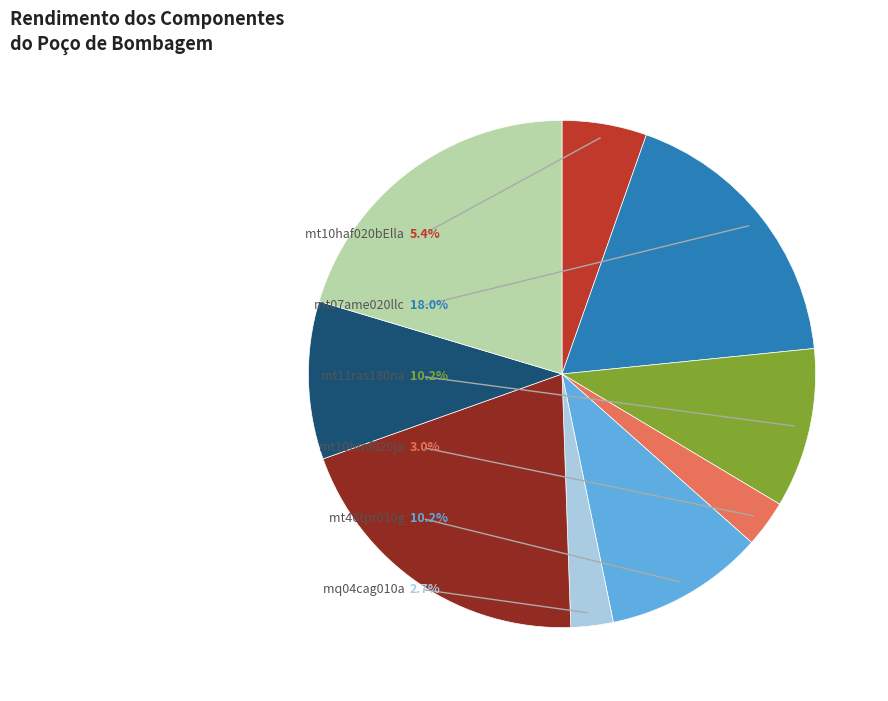

To the nearest percent, what is the difference between the largest and smallest slice percentages?

18%